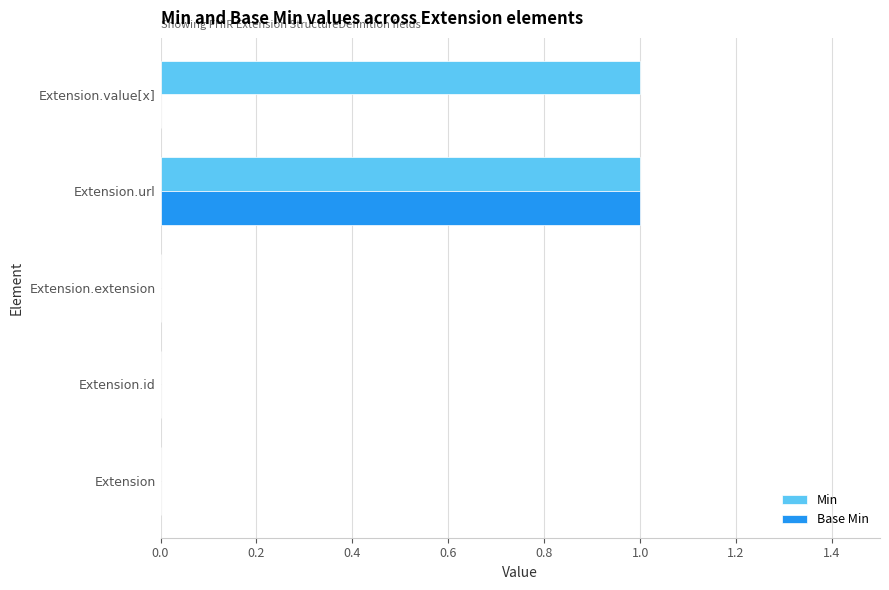

Count the number of data series in this chart.

2